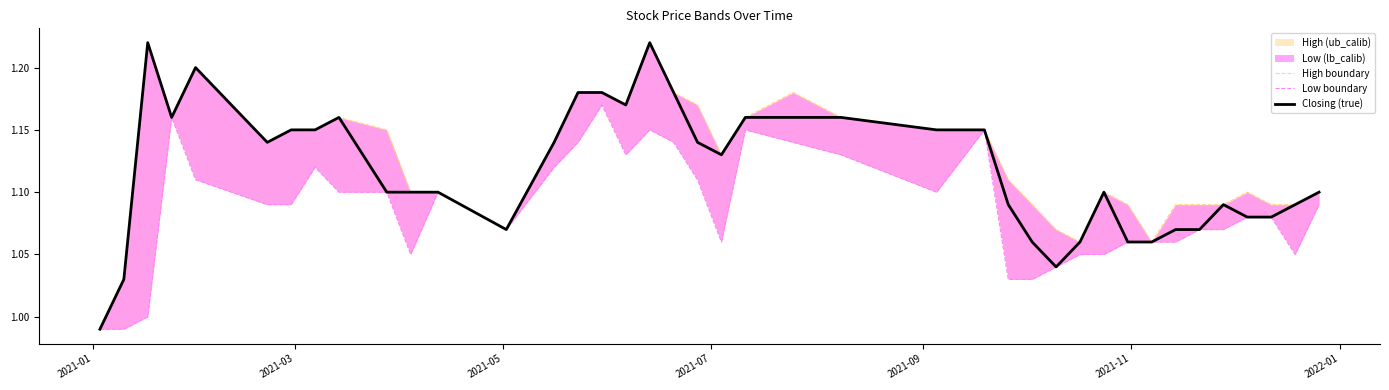

Which series has the largest range (max minus min)?

High boundary